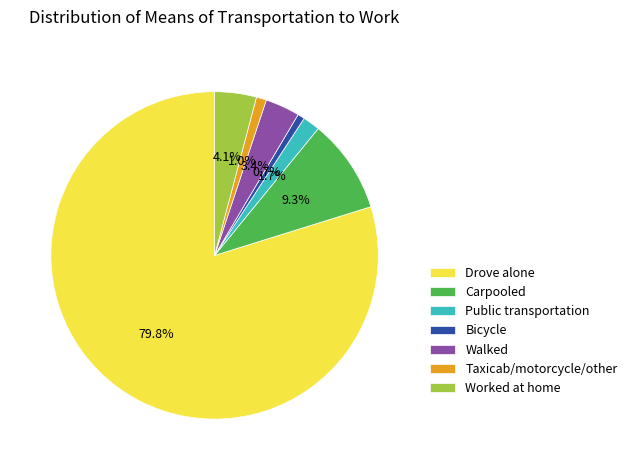

Is Carpooled the majority of the pie?

No